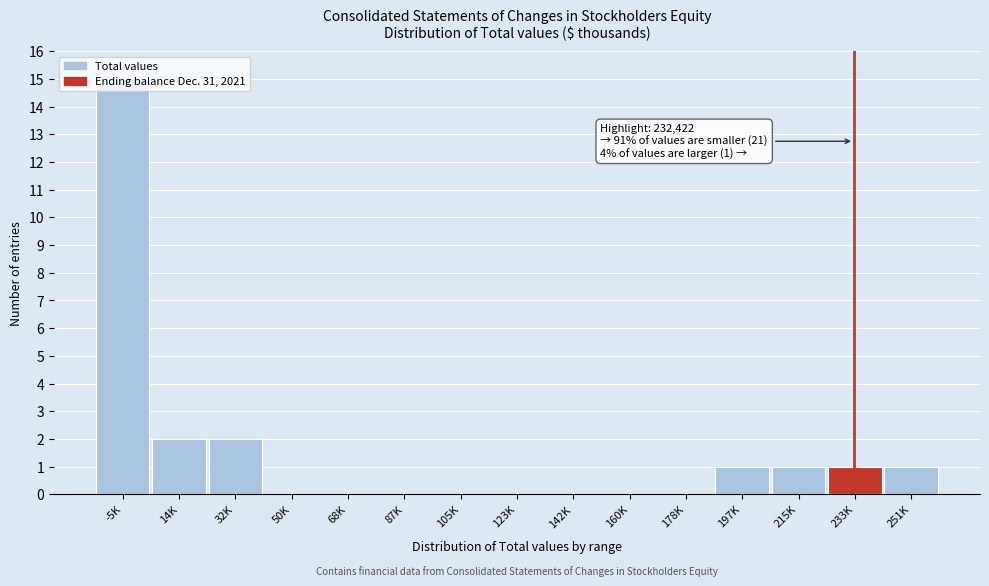

Which category has the highest value across all series?

-5K